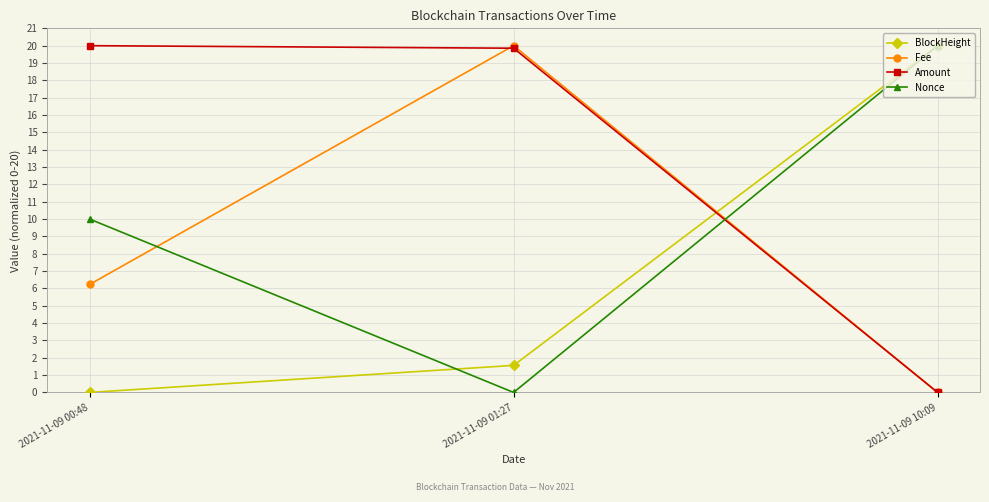

Reading left to right, list all the values displayed in this chart.

BlockHeight: 2021-11-09 00:48=0.0	2021-11-09 01:27=1.6	2021-11-09 10:09=20.0
Fee: 2021-11-09 00:48=6.2	2021-11-09 01:27=20.0	2021-11-09 10:09=0.0
Amount: 2021-11-09 00:48=20.0	2021-11-09 01:27=19.9	2021-11-09 10:09=0.0
Nonce: 2021-11-09 00:48=10.0	2021-11-09 01:27=0.0	2021-11-09 10:09=20.0